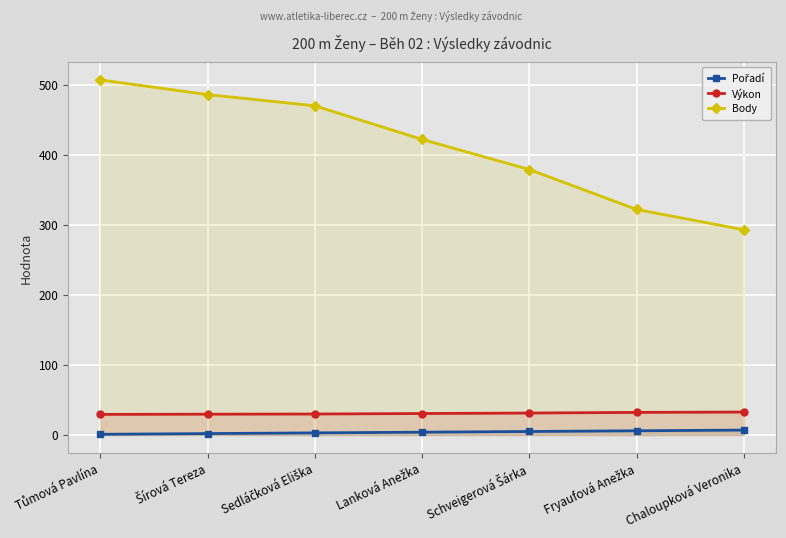

What is the label of the 6th point from the right?

Šírová Tereza